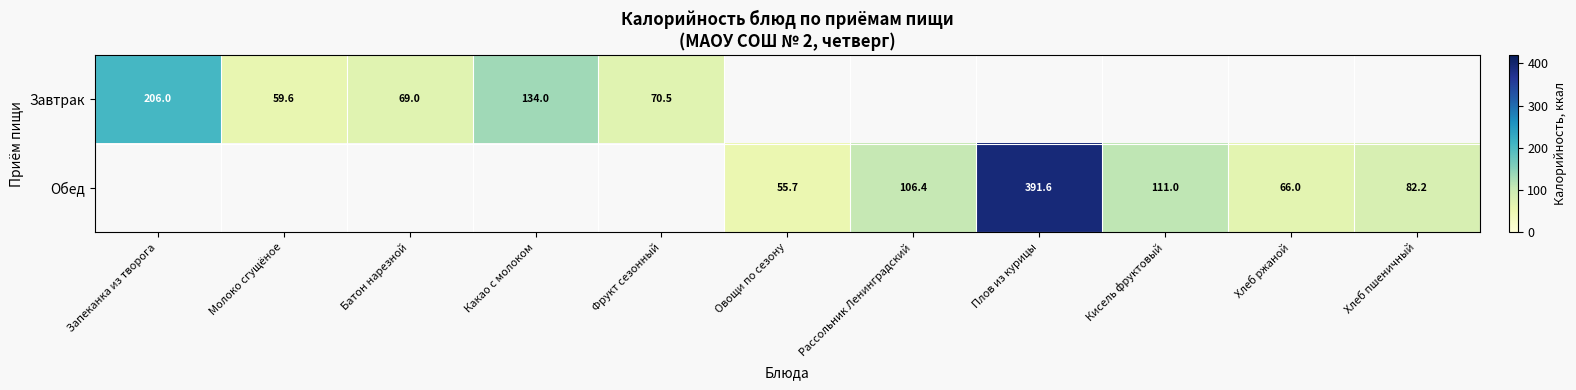

Is the value of Завтрак at Запеканка из творога greater than the value of Обед at Рассольник Ленинградский?

Yes